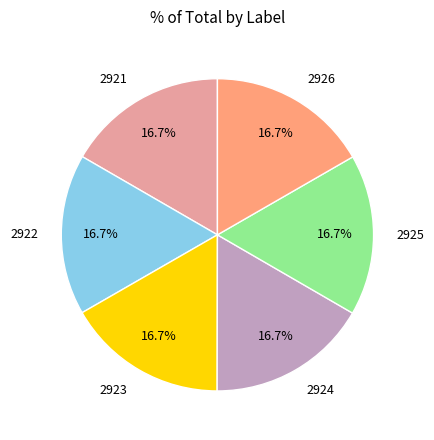

What is the ratio of the value at 2923 to the value at 2924?

1.0